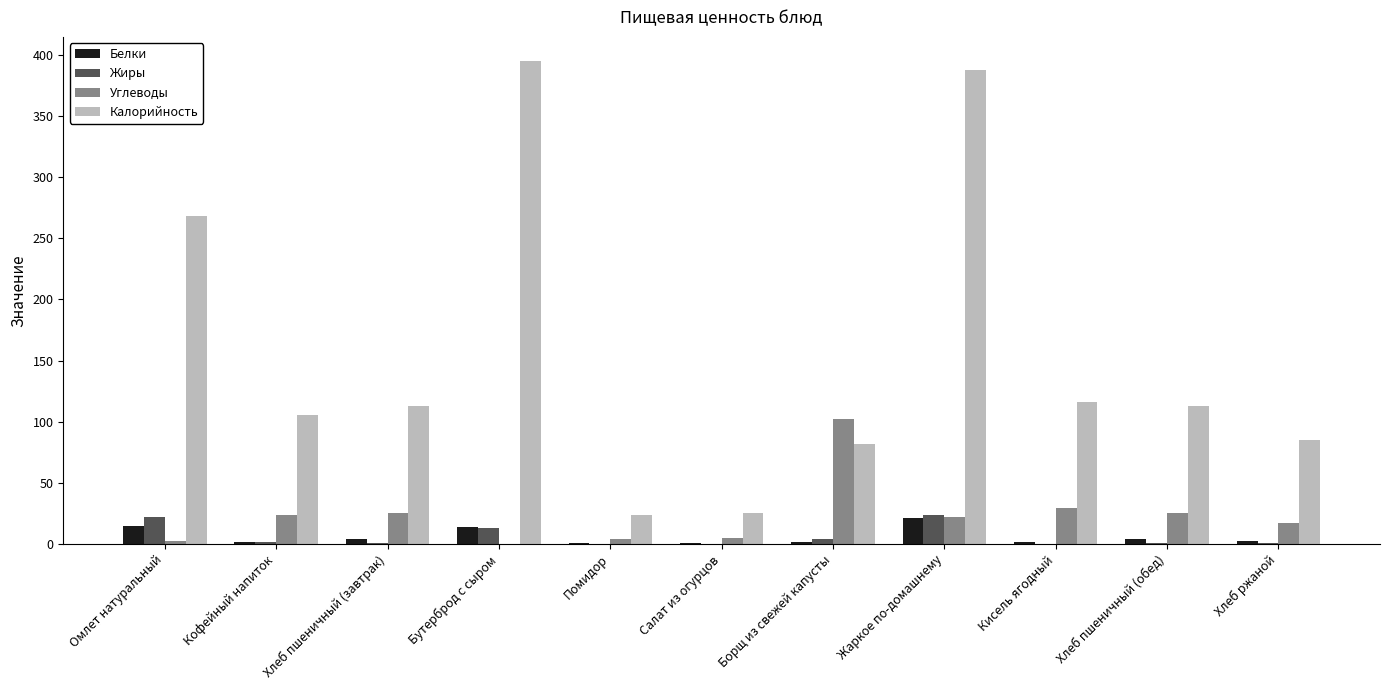

Which series has the largest total across all categories?

Калорийность